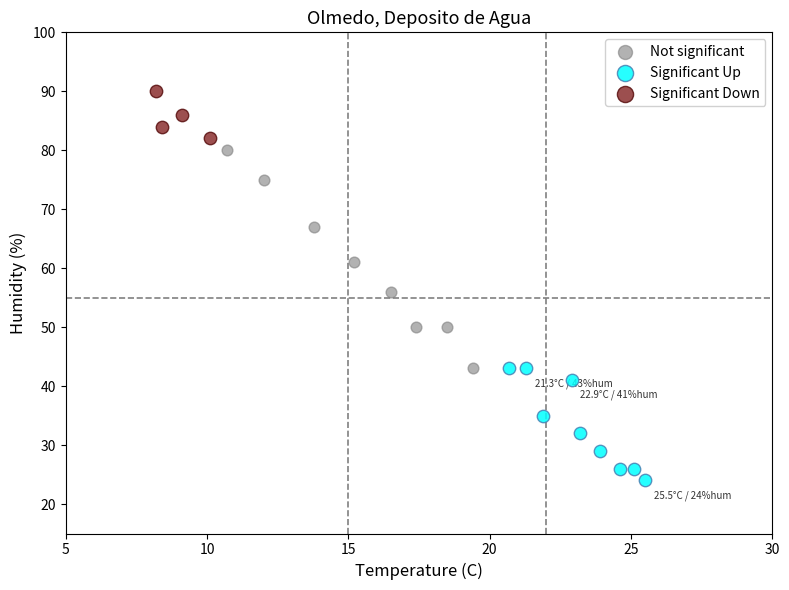

Which series has the largest Y range (max minus min)?

Not significant